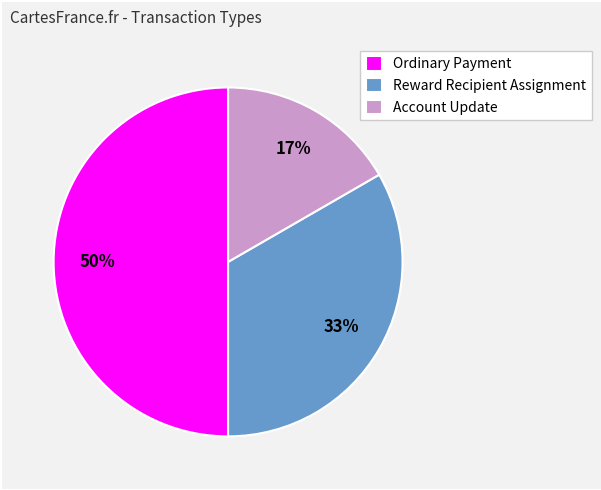

Which slice is the largest?

Ordinary Payment